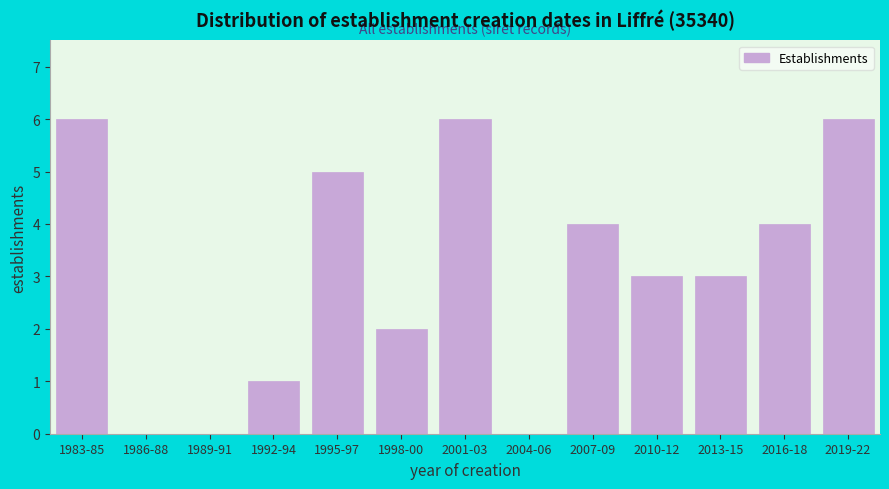

Reading right to left, what are all the values shown in this chart?

2019-22=6	2016-18=4	2013-15=3	2010-12=3	2007-09=4	2004-06=0	2001-03=6	1998-00=2	1995-97=5	1992-94=1	1989-91=0	1986-88=0	1983-85=6